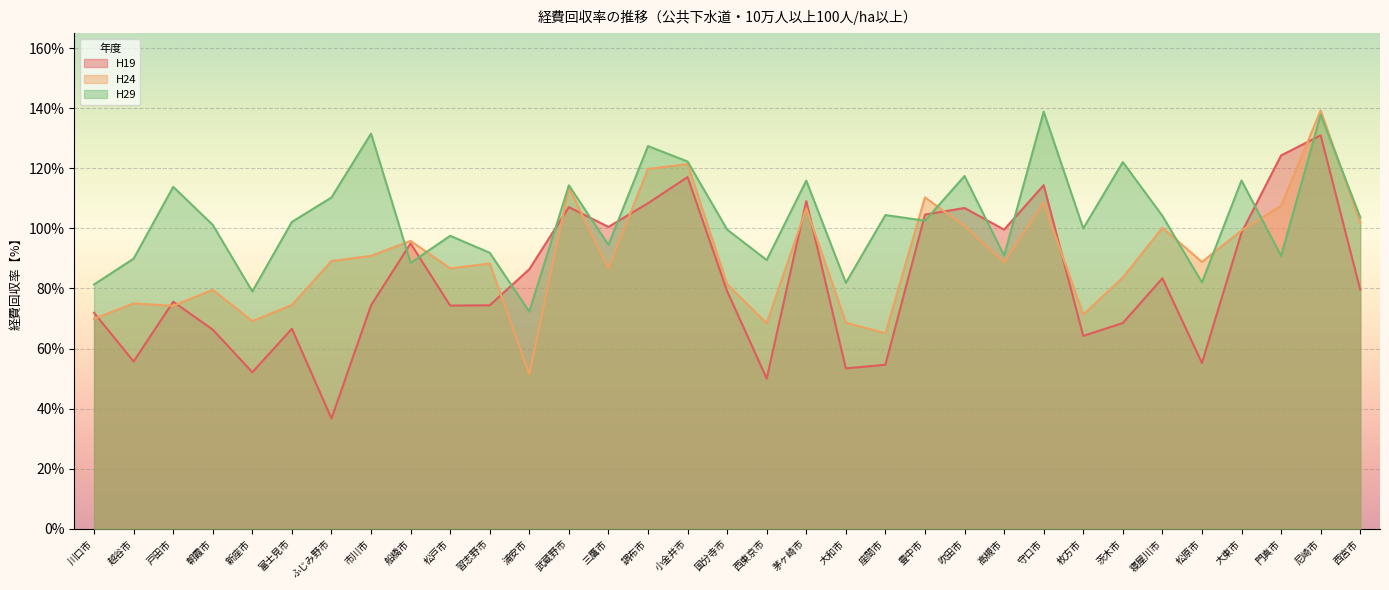

Which series has the largest range (max minus min)?

H19